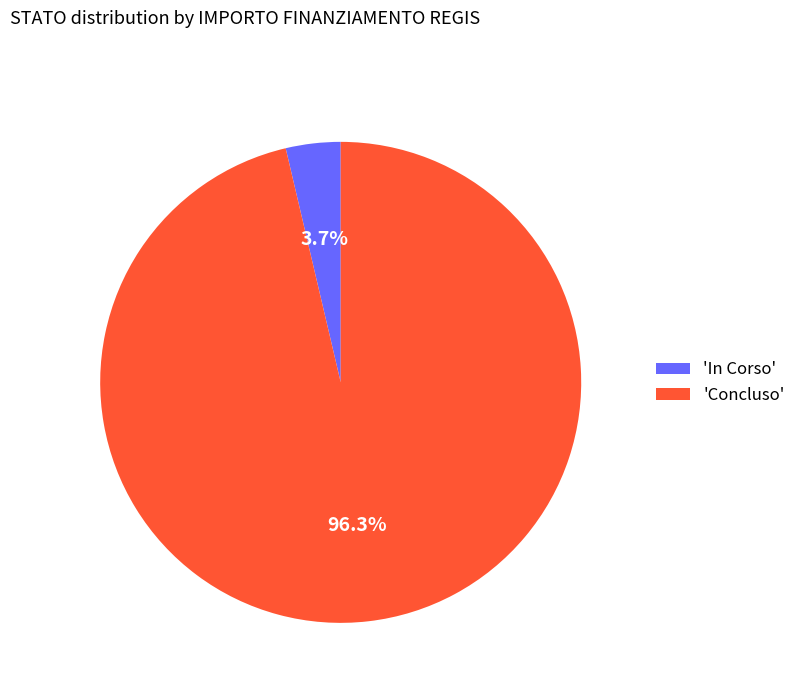

To the nearest percent, what is the difference between the largest and smallest slice percentages?

93%